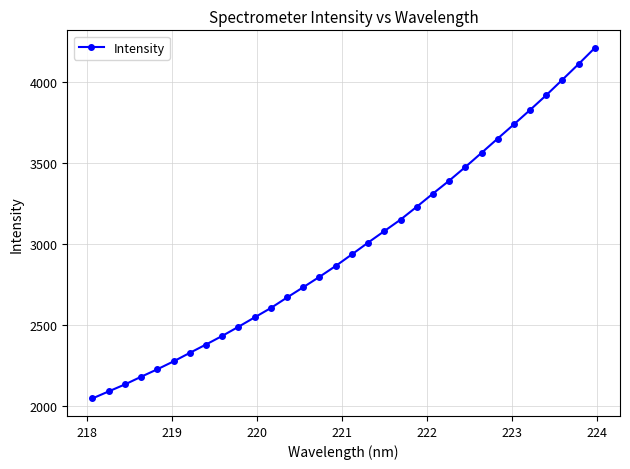

Reading left to right, transcribe all the data shown in this chart.

2044.4	2087.9	2131.0	2178.5	2224.9	2273.8	2326.3	2378.1	2431.2	2487.8	2546.1	2604.1	2669.2	2732.7	2797.1	2864.3	2936.1	3008.8	3080.0	3151.0	3230.5	3312.1	3392.0	3476.6	3564.2	3652.8	3740.7	3830.1	3921.5	4017.6	4114.4	4214.0